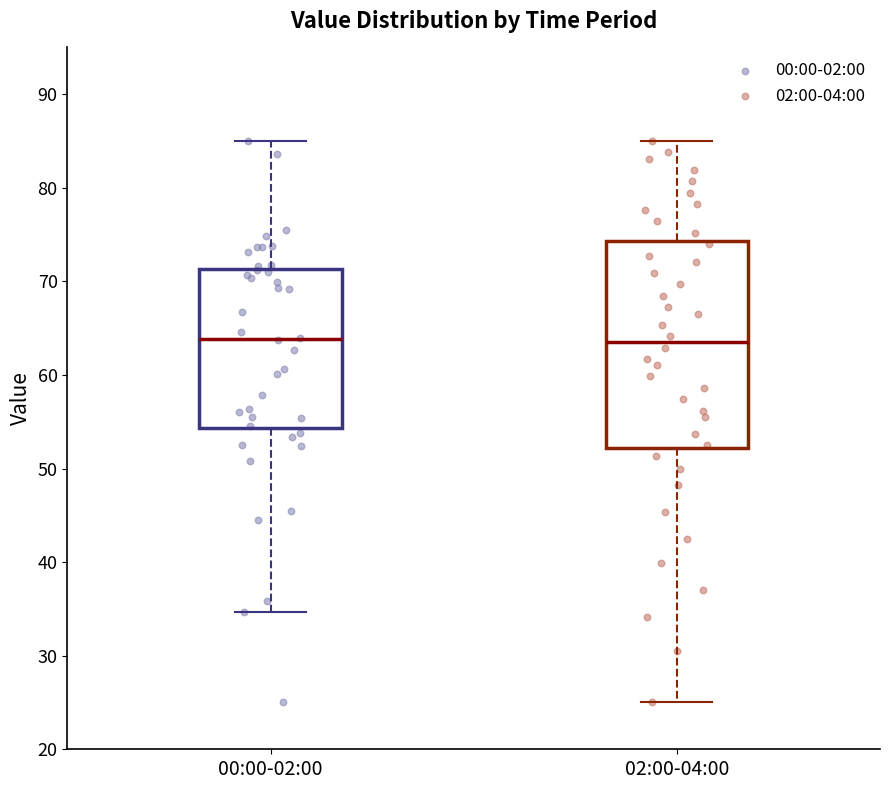

Where is the lower edge of the box for 02:00-04:00 on the y-axis? The values are not printed on the chart, so give them approximately, as read against the axis.

52